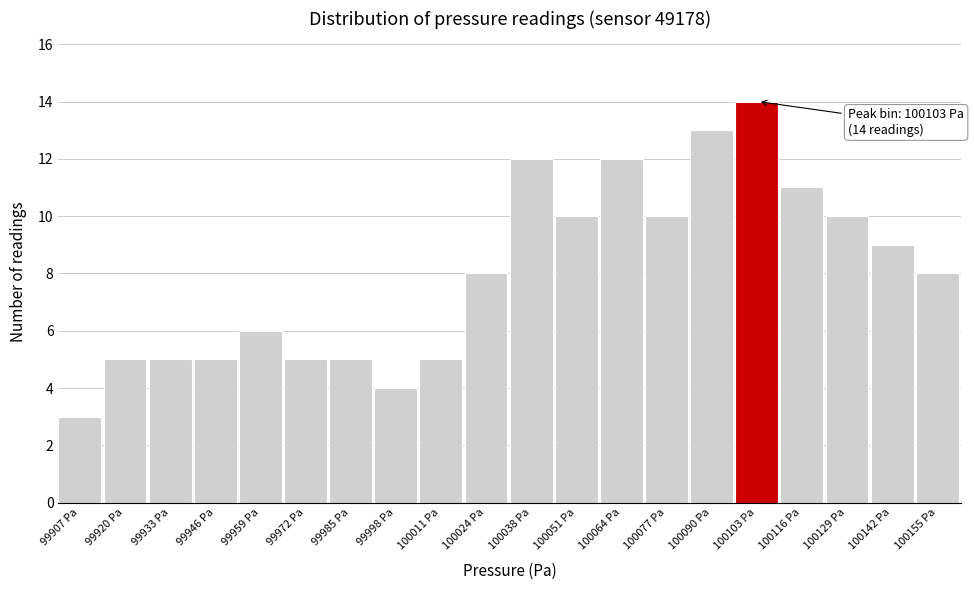

Over which range of the x-axis is the bar tallest?

100096 to 100110